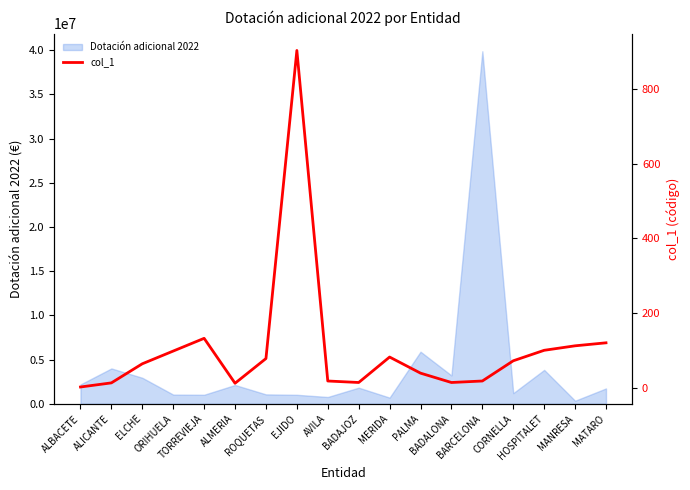

What is the label of the 4th point from the right?

CORNELLA